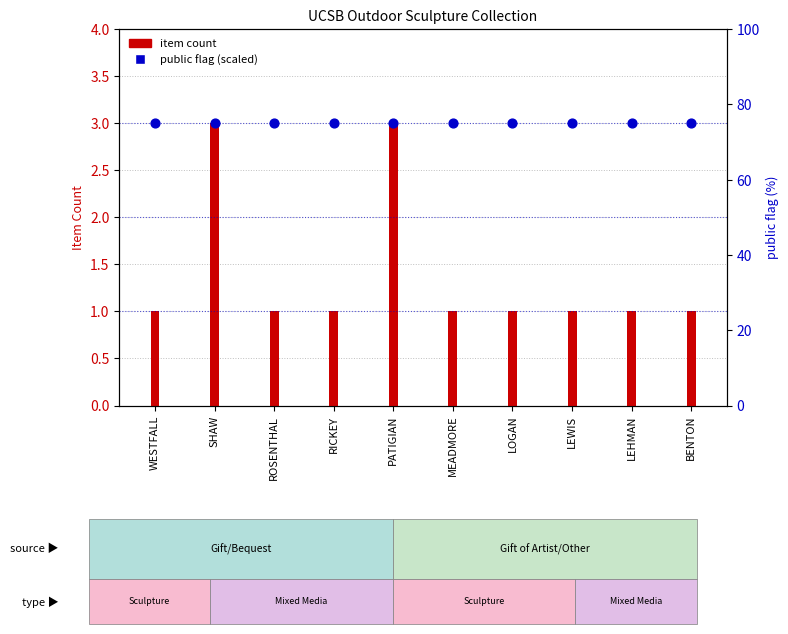

What are all the series names shown in the legend?

item count, public flag (scaled)